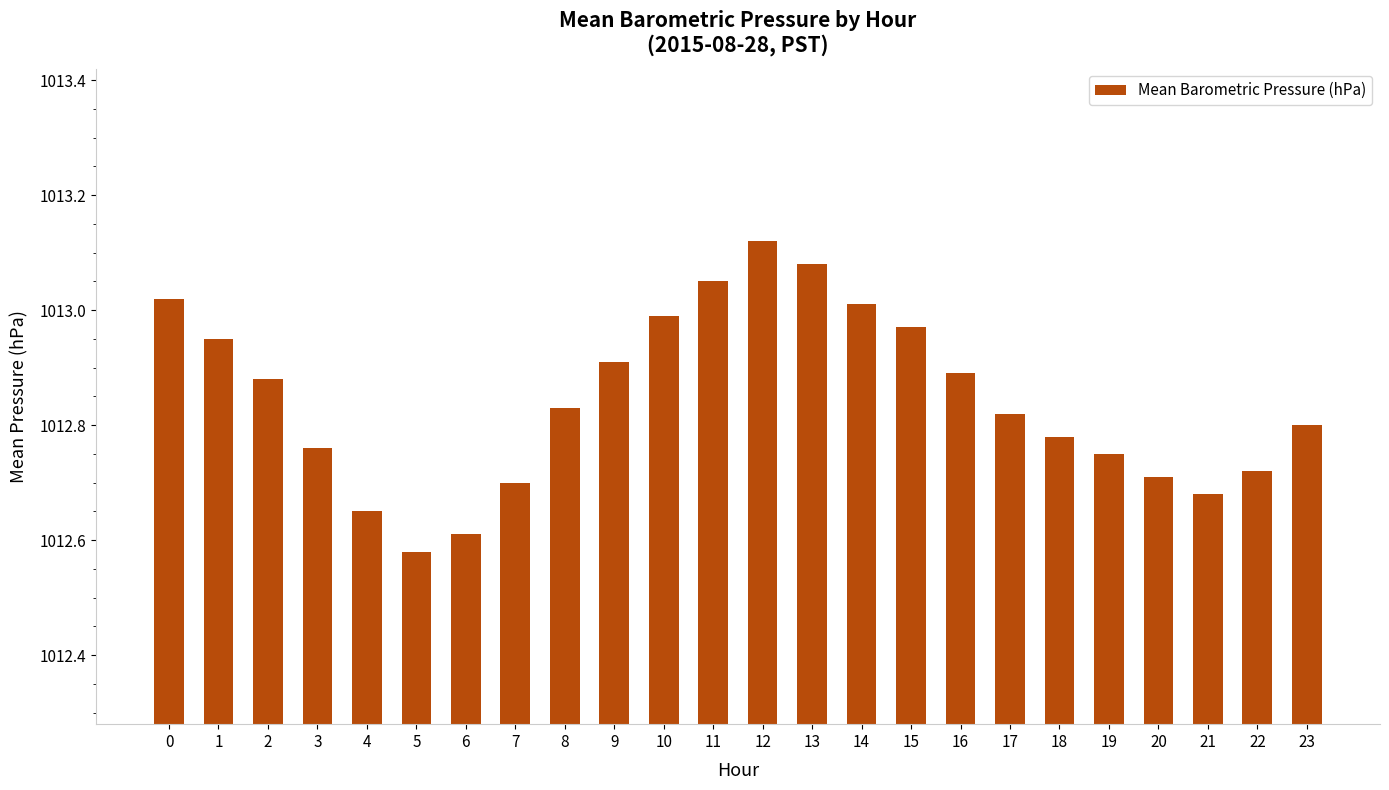

List the labels in order of value, largest first.

12, 13, 11, 0, 14, 10, 15, 1, 9, 16, 2, 8, 17, 23, 18, 3, 19, 22, 20, 7, 21, 4, 6, 5